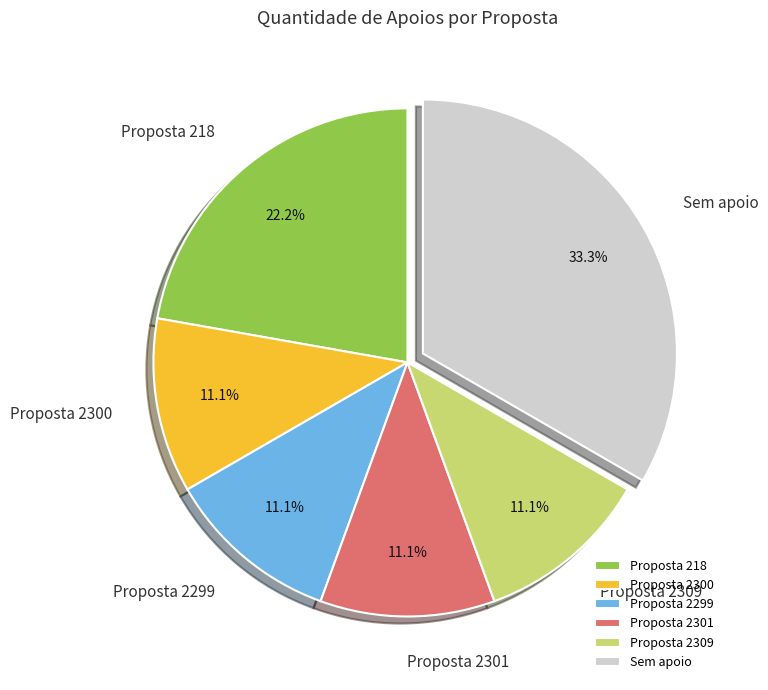

Count the number of slices in the pie.

6